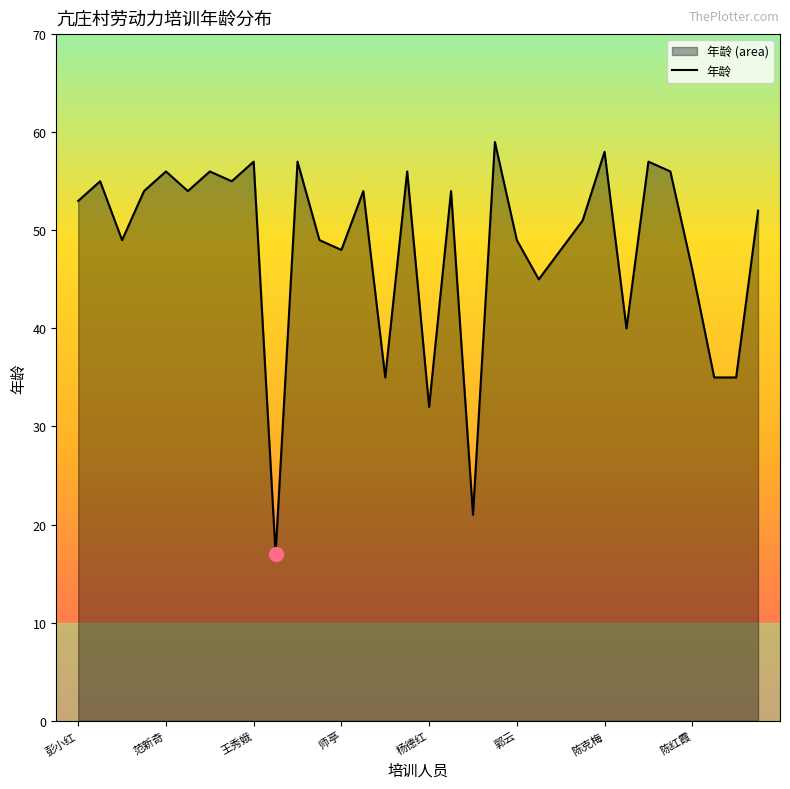

Which has a higher value, 范新奇 or 杨德红?

范新奇